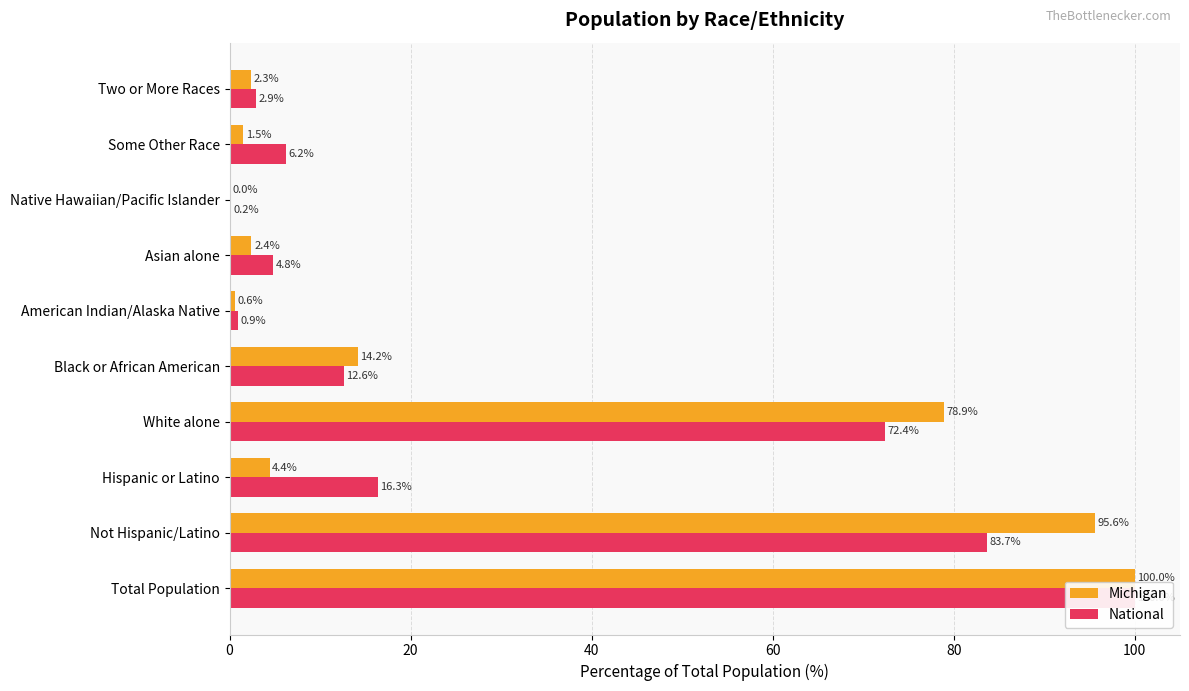

Which has a higher value, American Indian/Alaska Native or Asian alone?

Asian alone